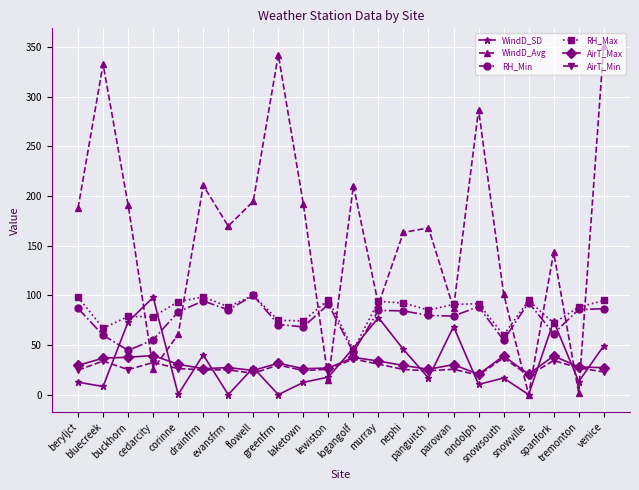

How many interior local peaks does the AirT_Max series have?

7